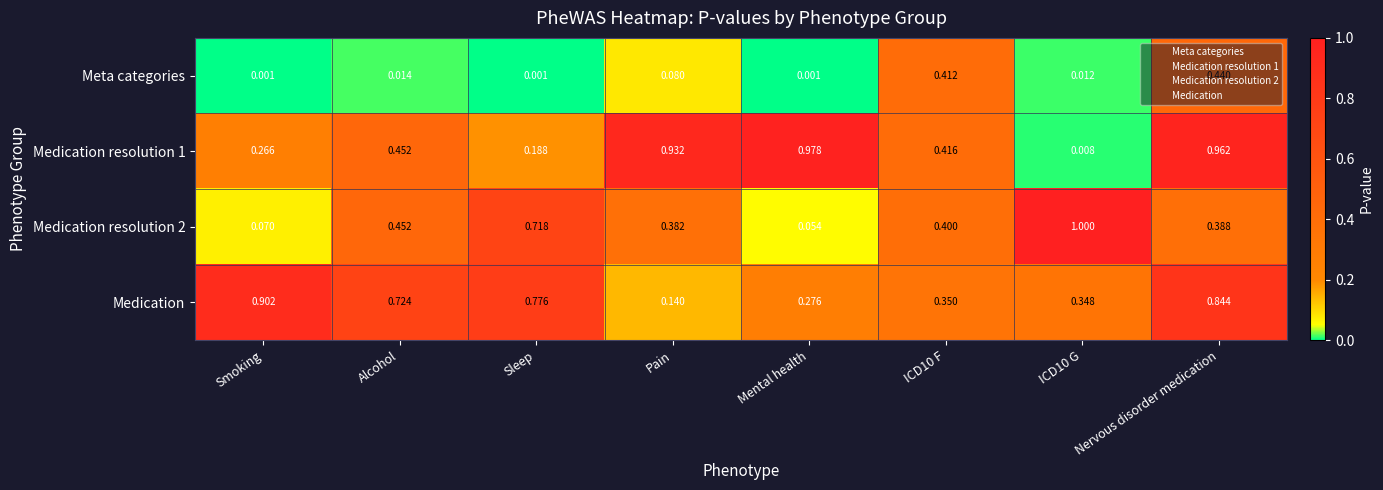

At which category is the sum across all series the highest?

Nervous disorder medication